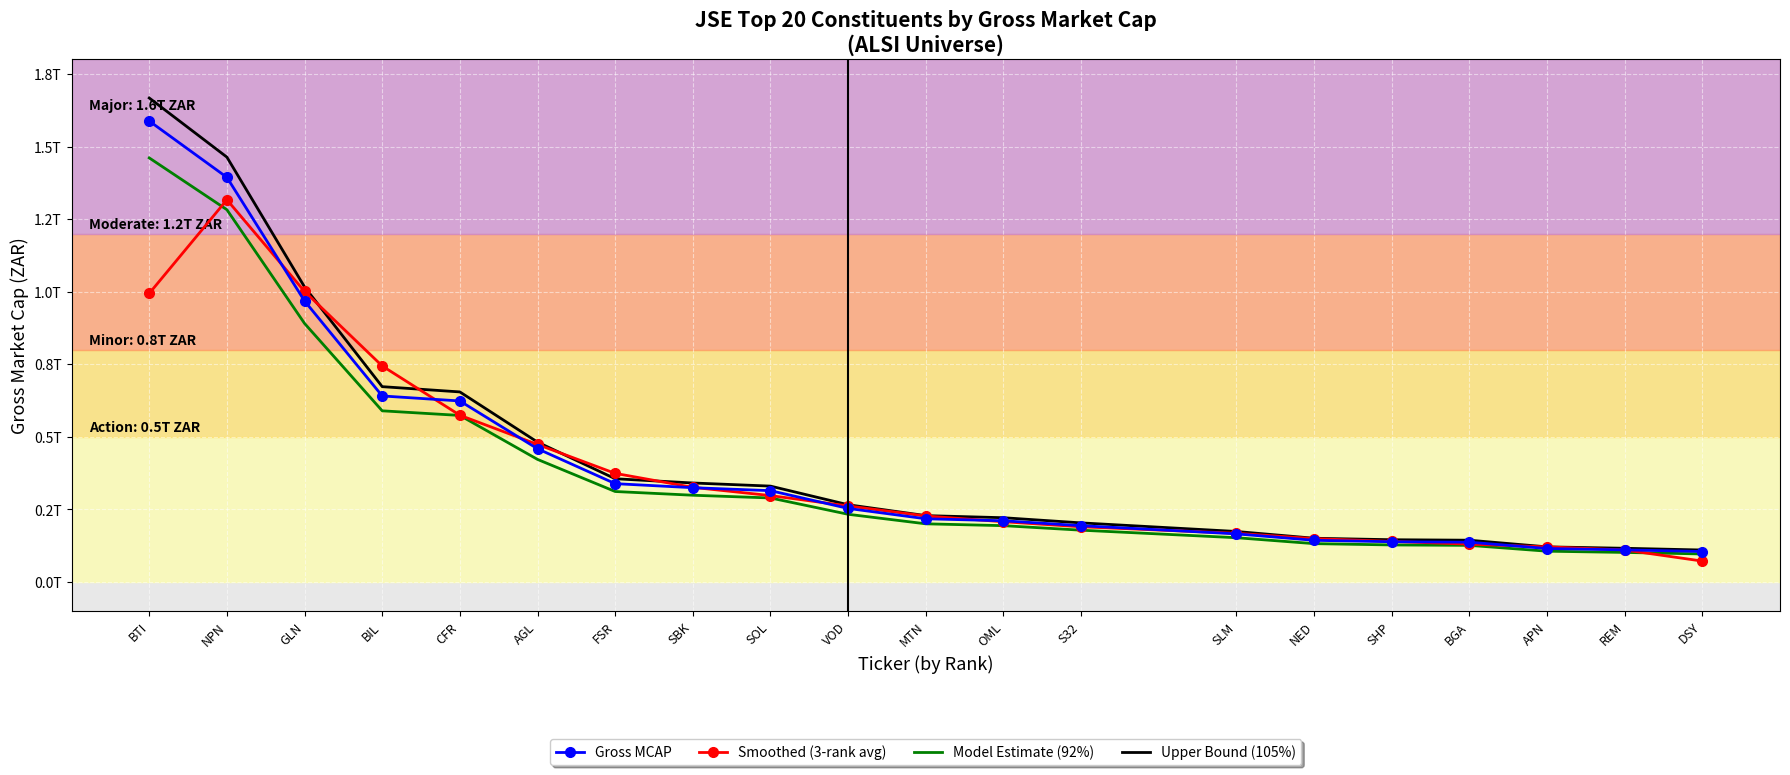

How many intersections are there between Gross MCAP and Smoothed (3-rank avg)?

10